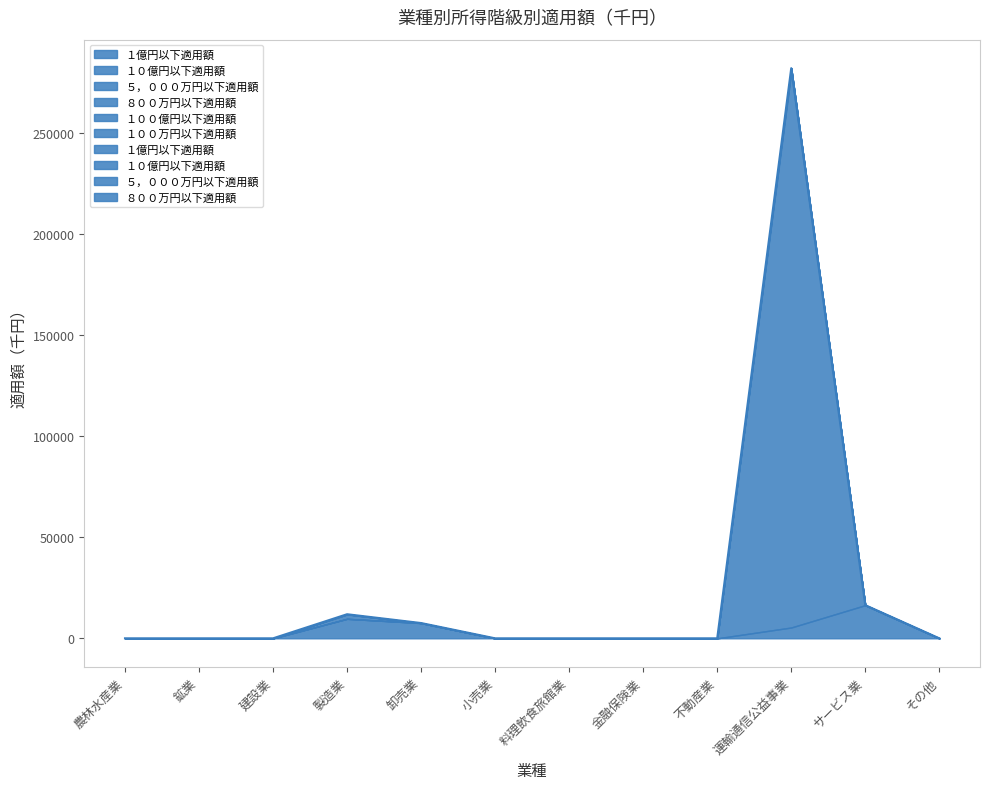

What is the label of the 2nd point from the left?

鉱業